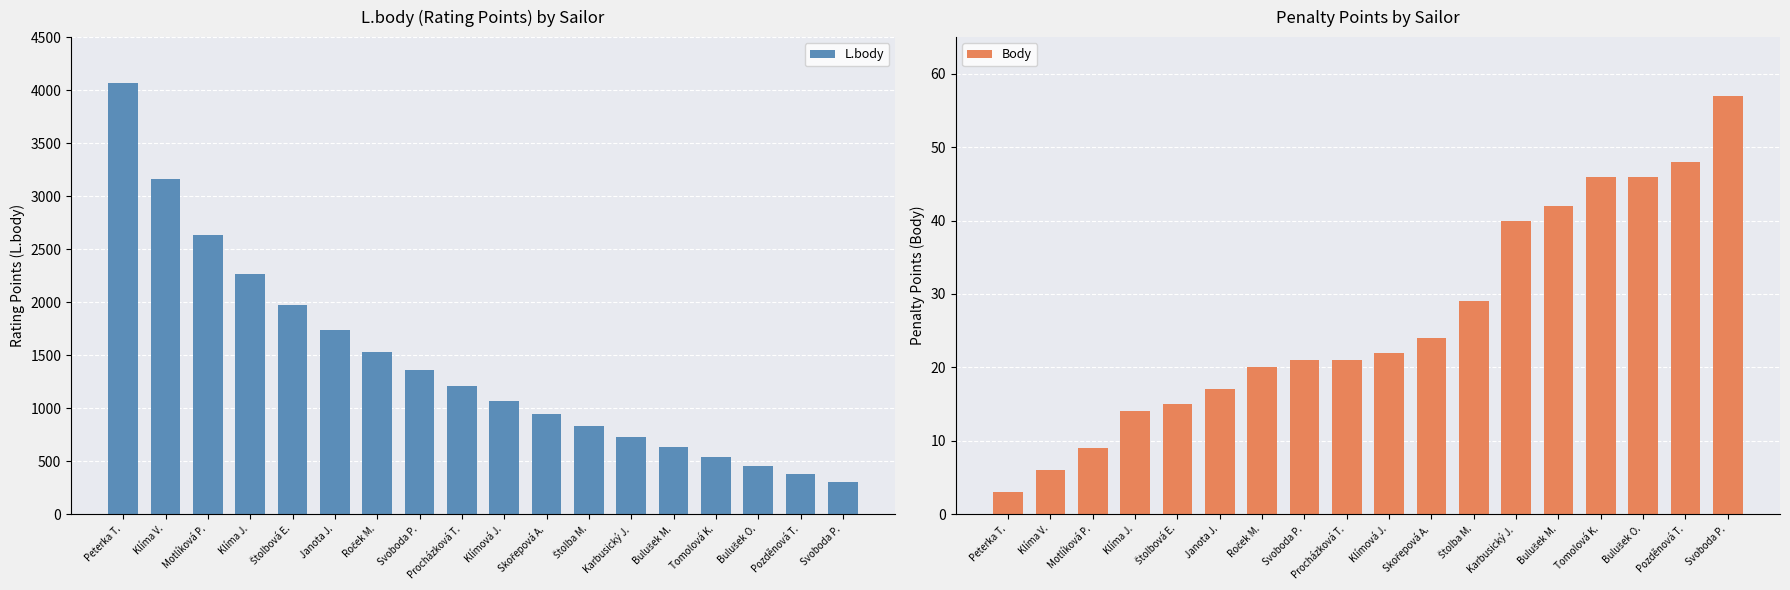

Rank the series by their maximum value, from lowest to highest.

Body, L.body